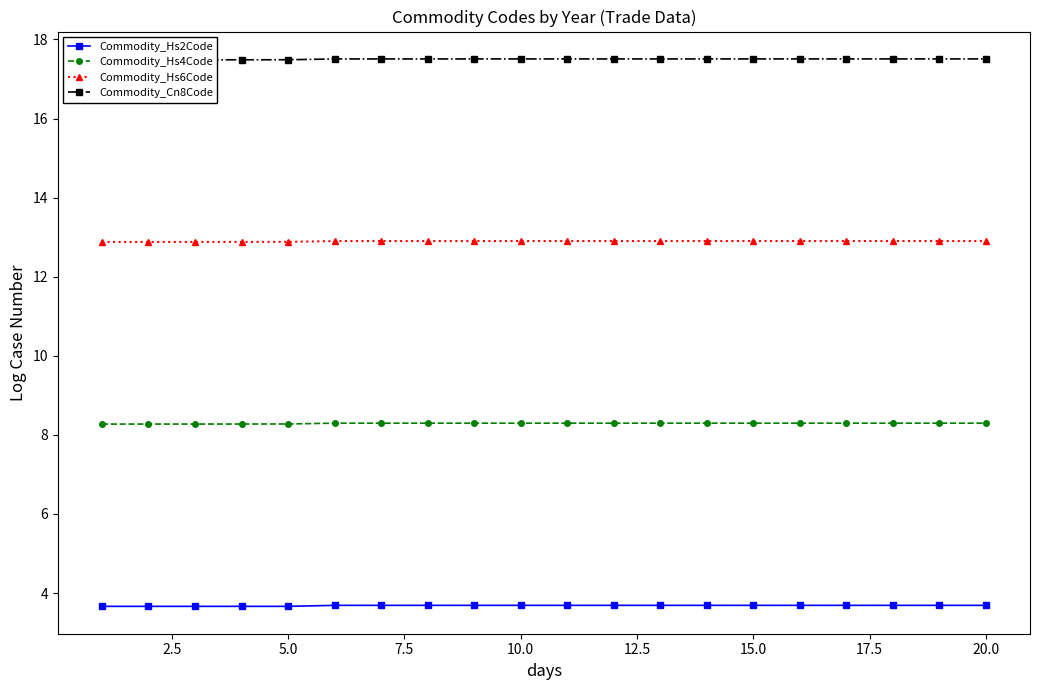

True or false: Commodity_Hs6Code has more than 2 points higher than both neighbors.

False